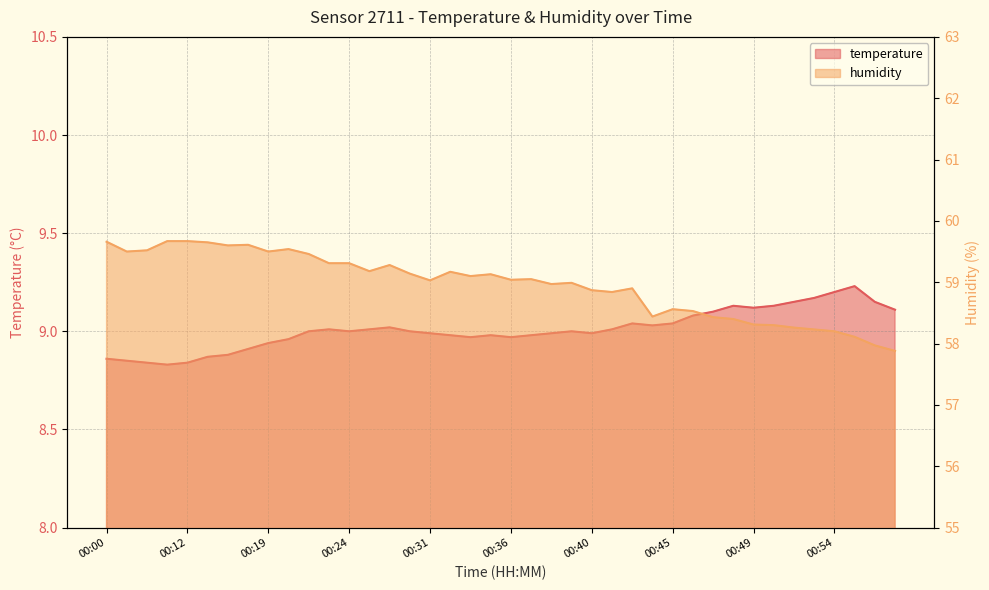

True or false: humidity has a value of 98.8 at 00:44.

False